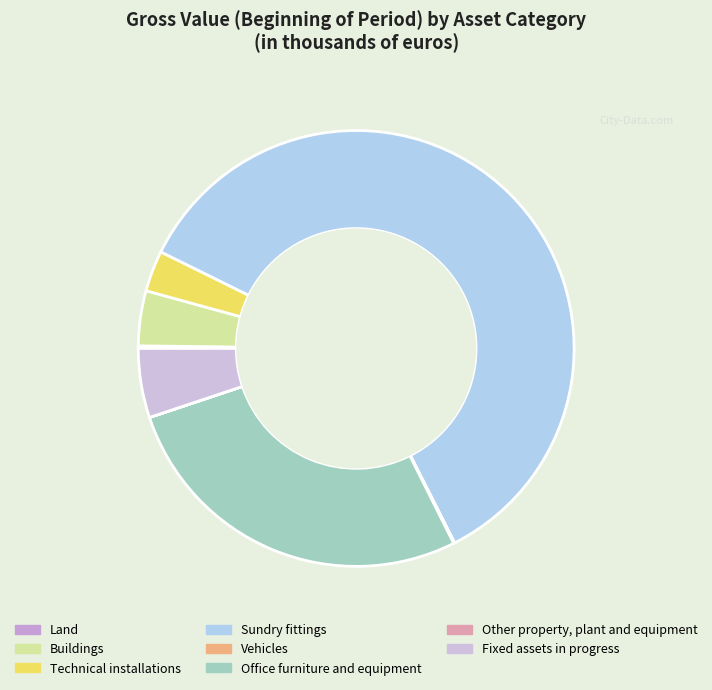

Which slice represents more than half of the pie?

Sundry fittings